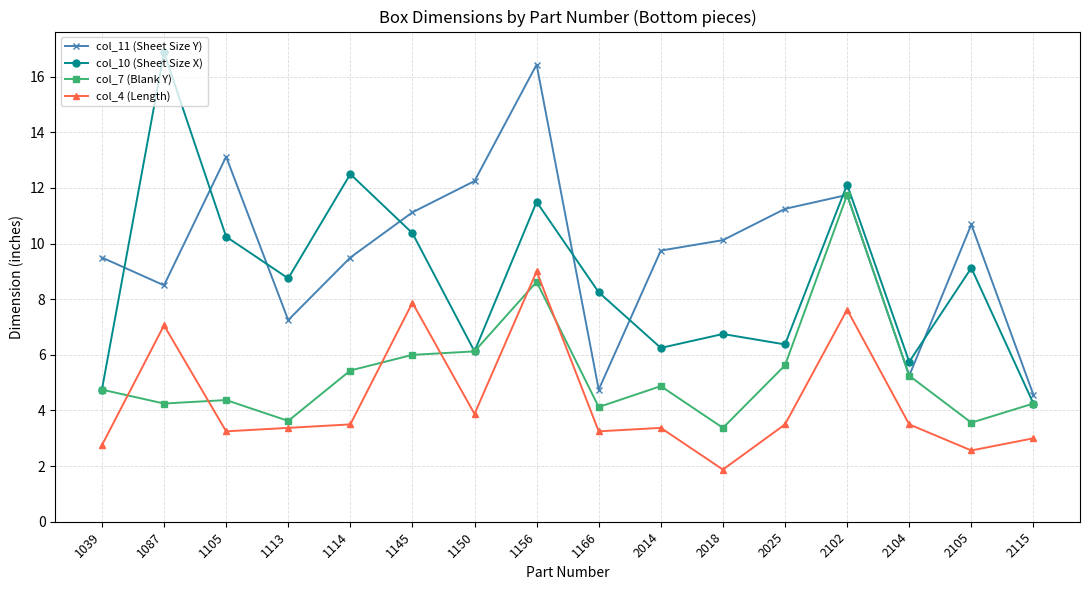

What is the value of the col_10 (Sheet Size X) point at the 4th from the left?

8.8